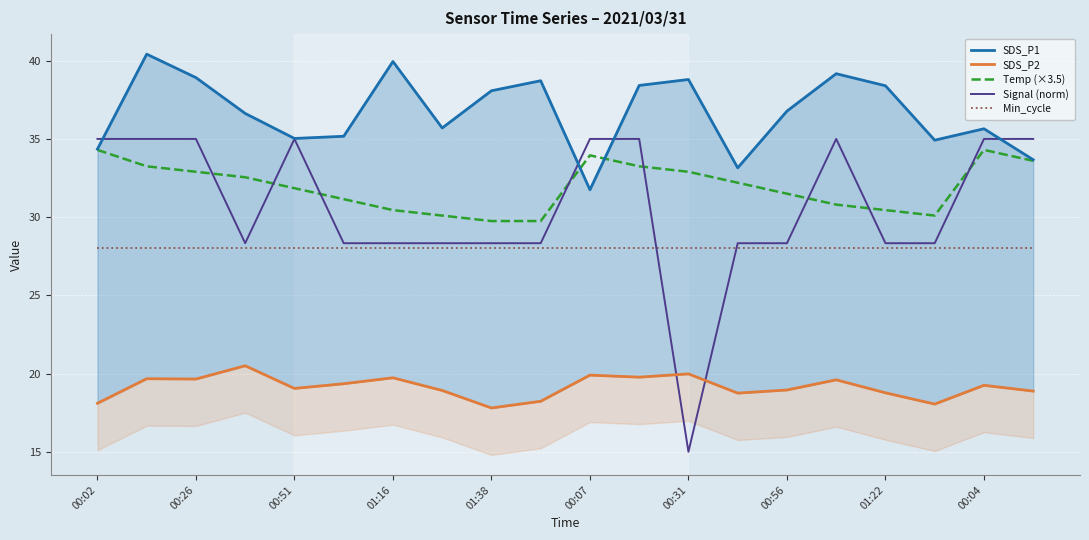

True or false: SDS_P1 has a value of 62.4 at 15.

False